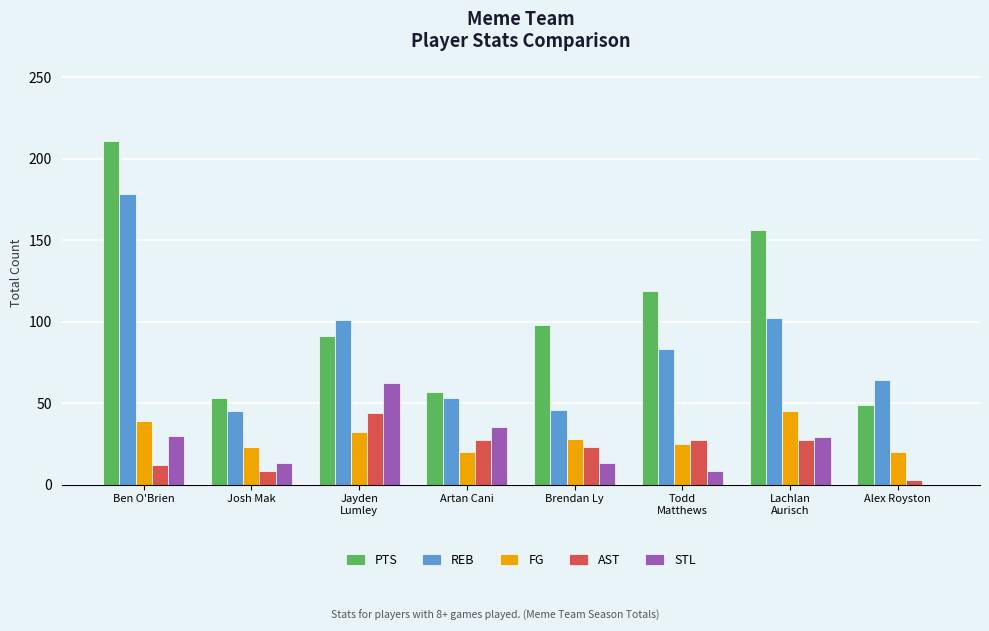

What is the highest value of the FG series?

45